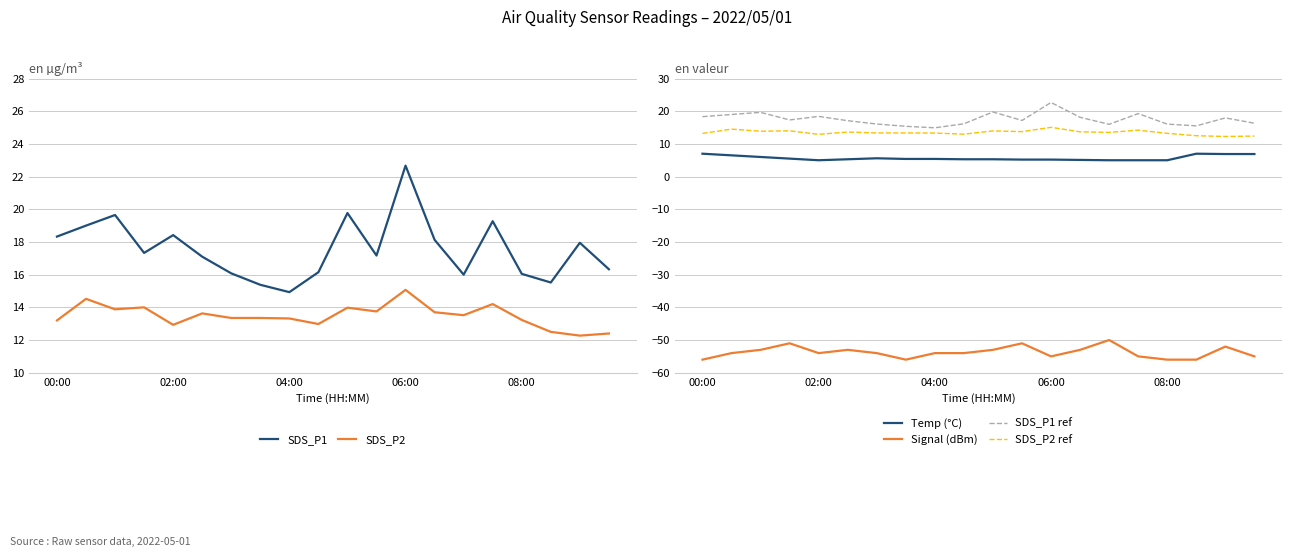

True or false: SDS_P2 ref and Signal (dBm) cross at least once.

False